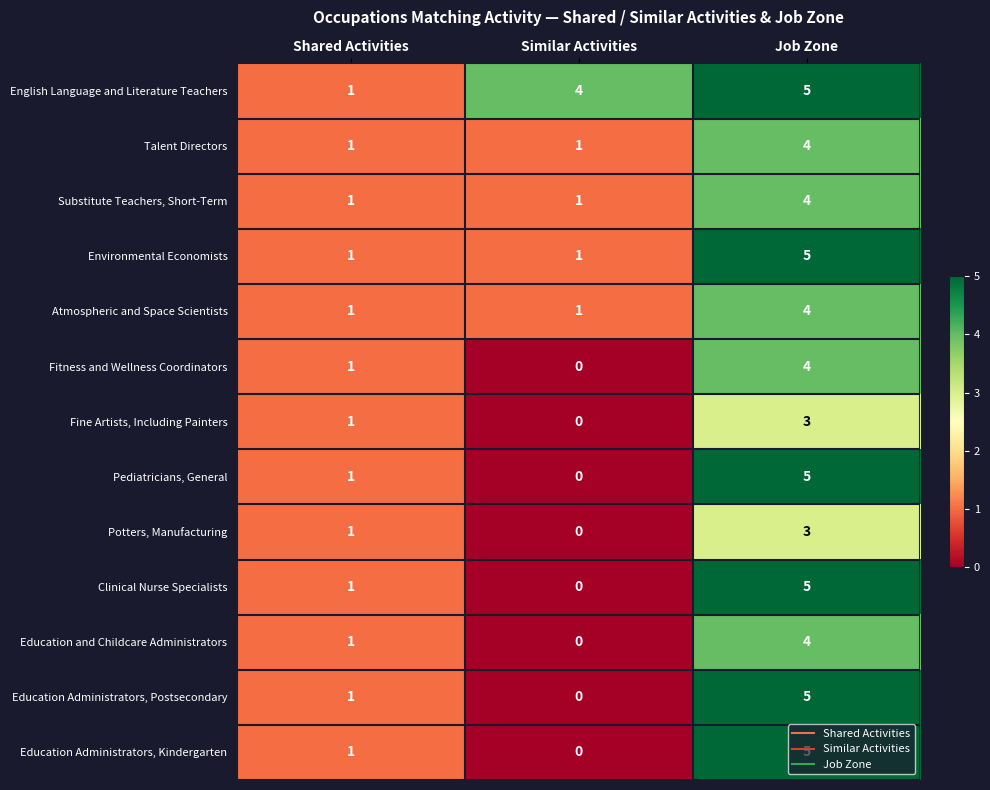

Count the Potters, Manufacturing values in the range 0 to 3.

3